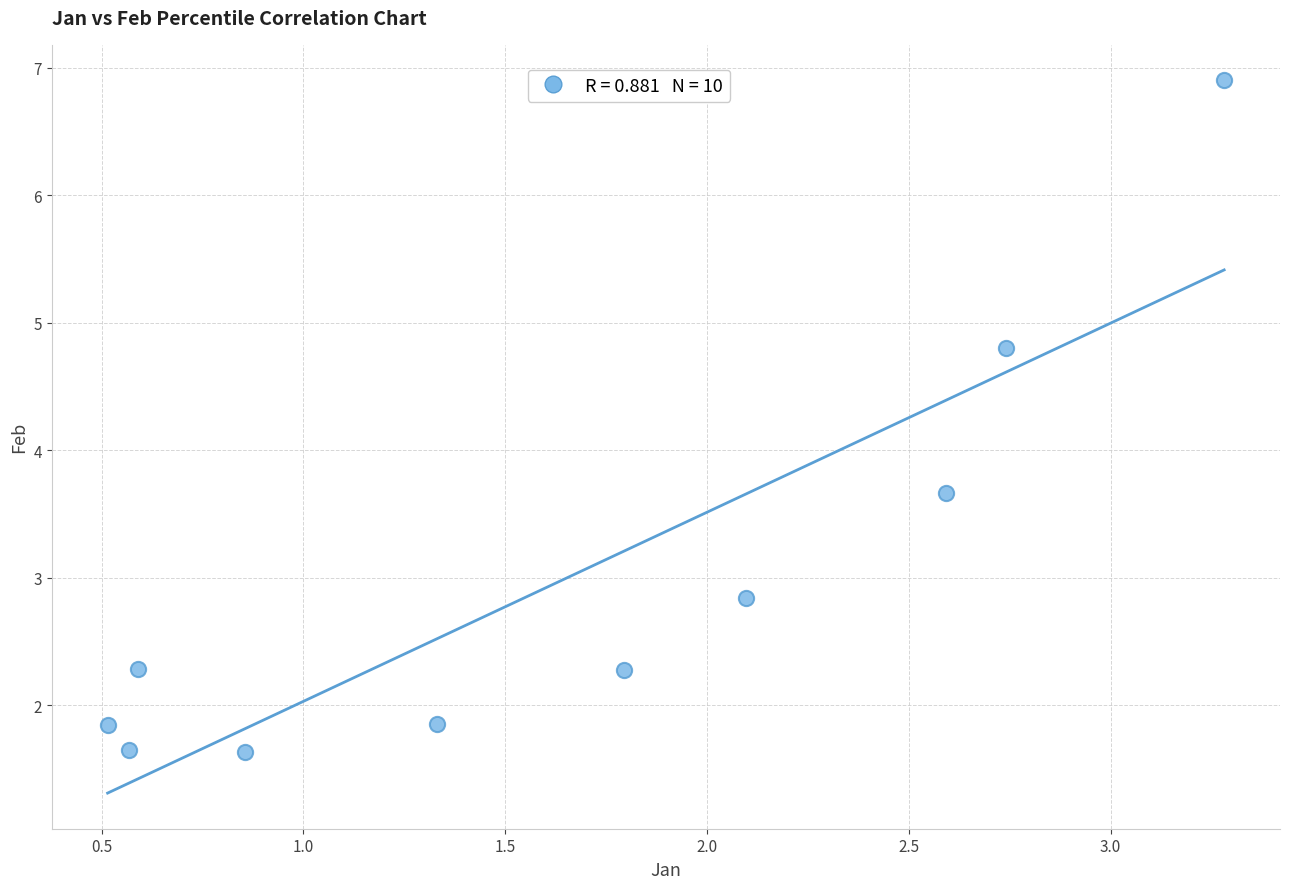

What Y value in the scatter plot is closest to 4?

3.7